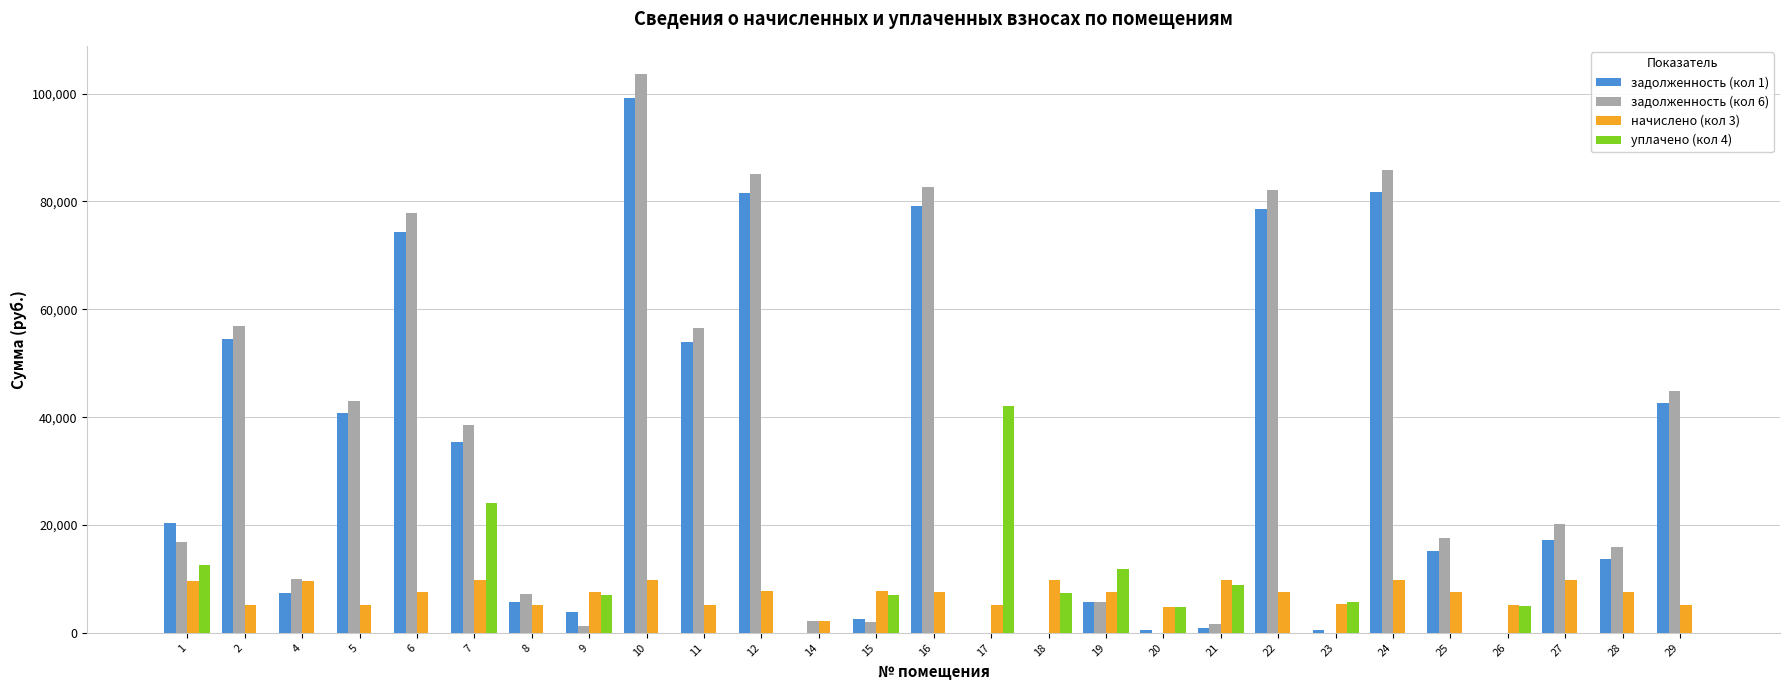

Which series has the largest total across all categories?

задолженность (кол 6)